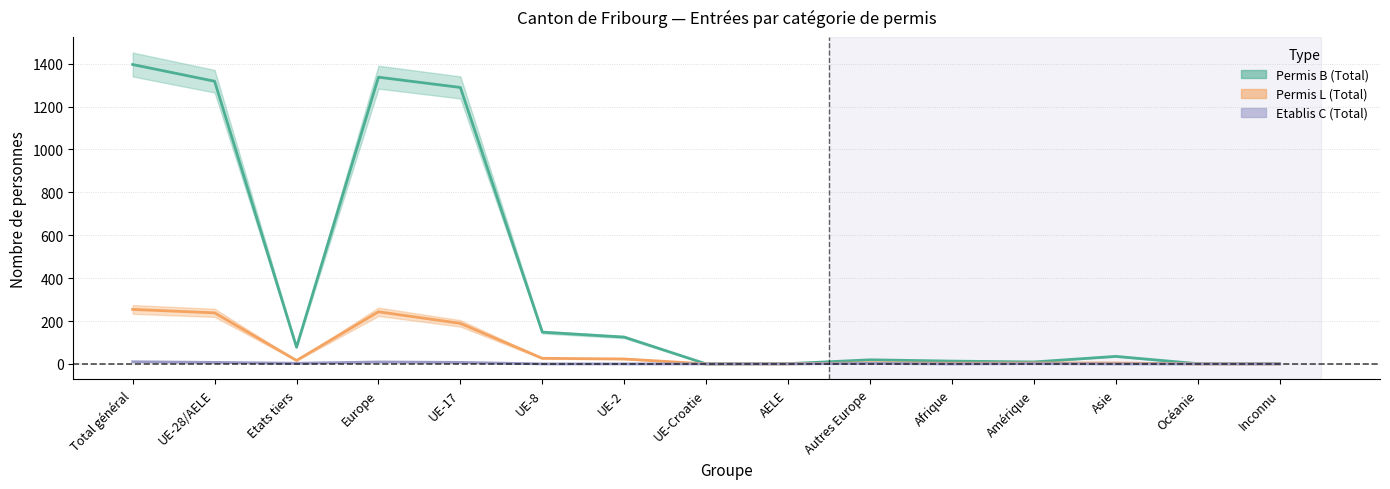

What position from the right is Inconnu?

1